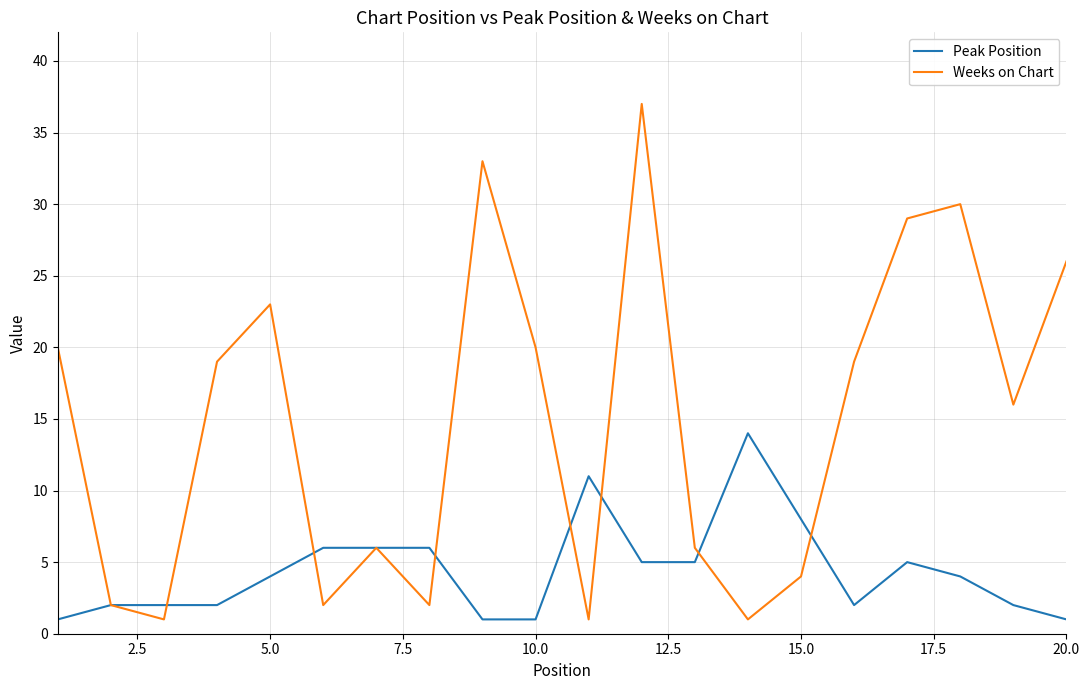

Which series has the largest total across all categories?

Weeks on Chart